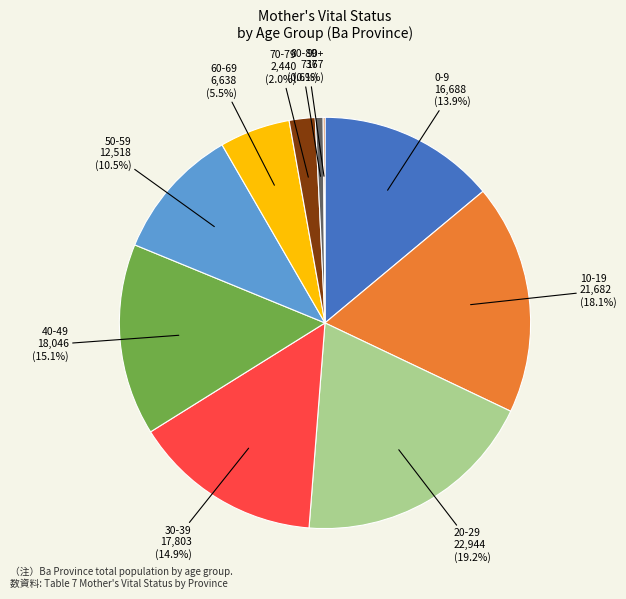

Does any single category account for the majority?

No